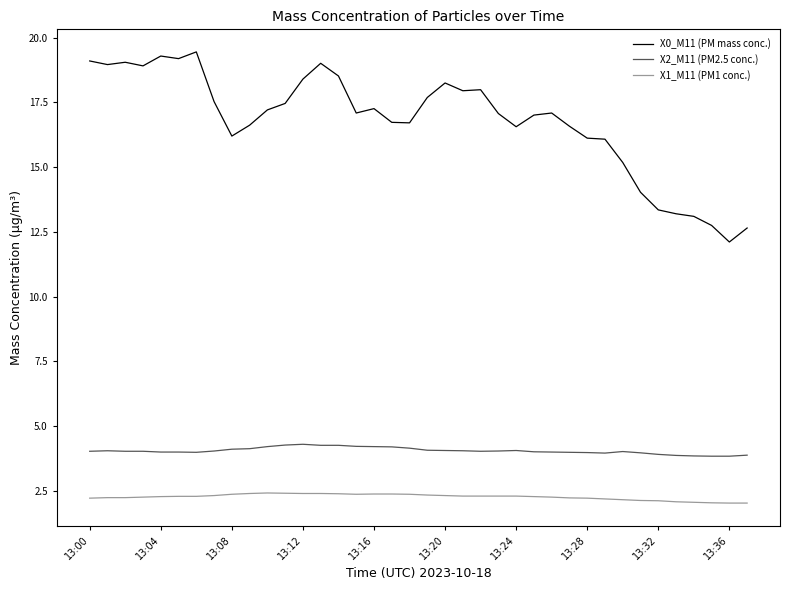

What is the minimum value shown in the chart?

2.0